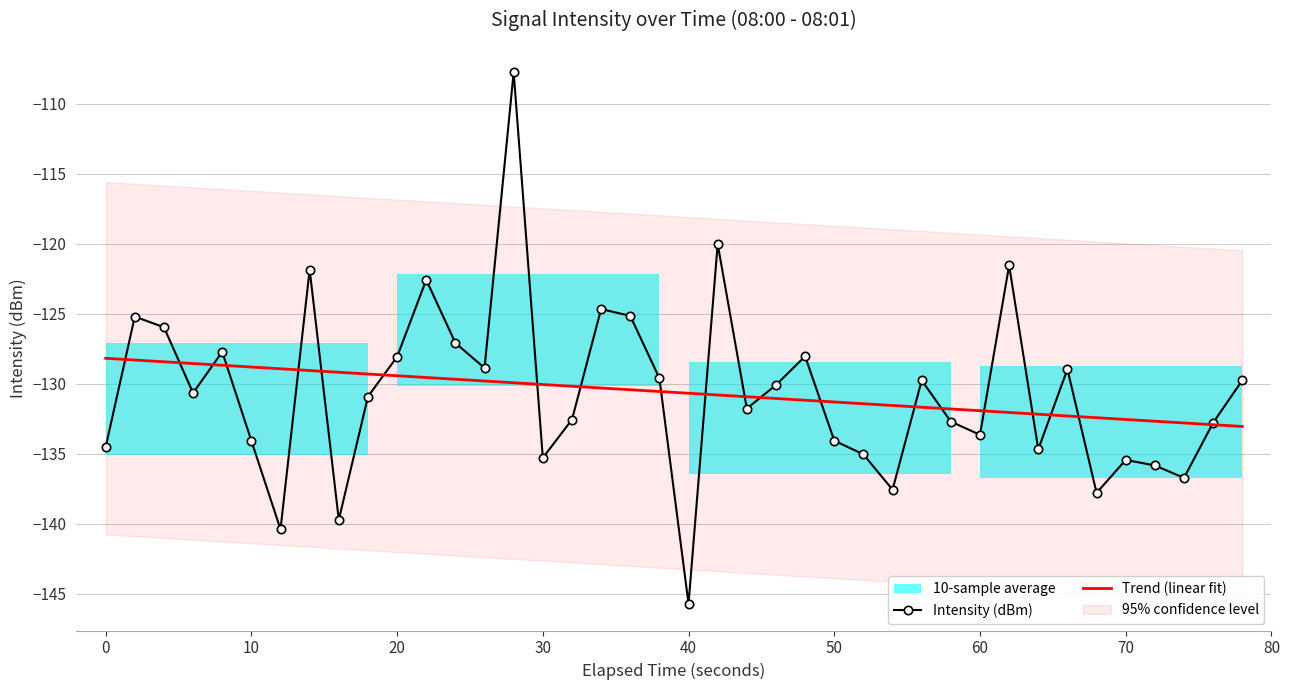

Is the value of Intensity (dBm) at 70 greater than the value of Trend (linear fit) at 10?

No